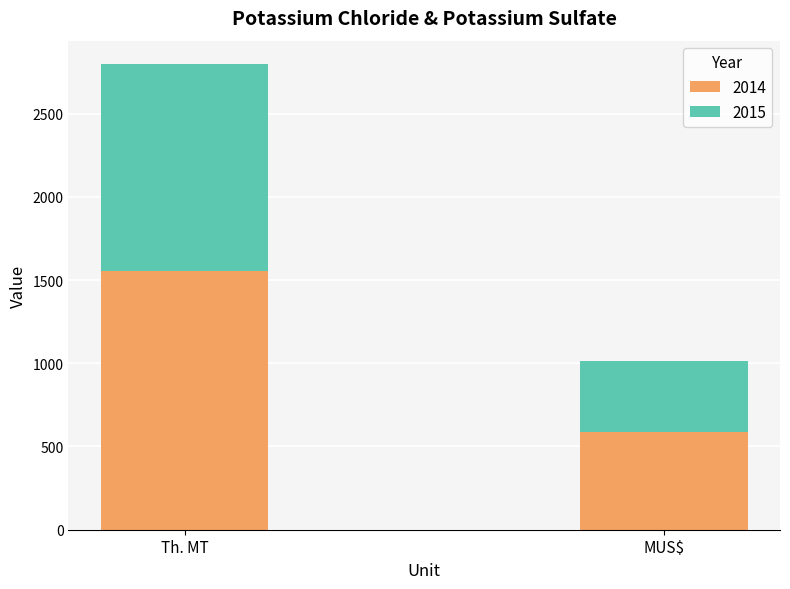

What value does the 2014 series have at MUS$?

584.3